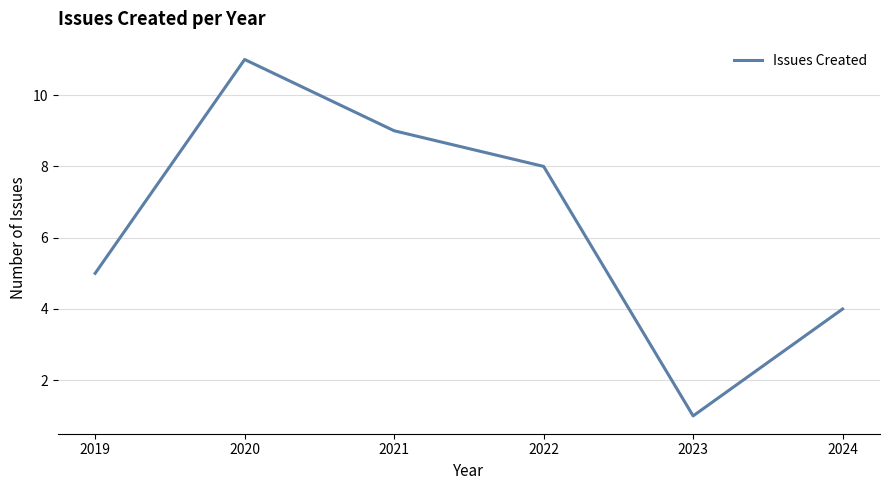

How many interior local peaks (higher than both neighbors) does the data have?

1